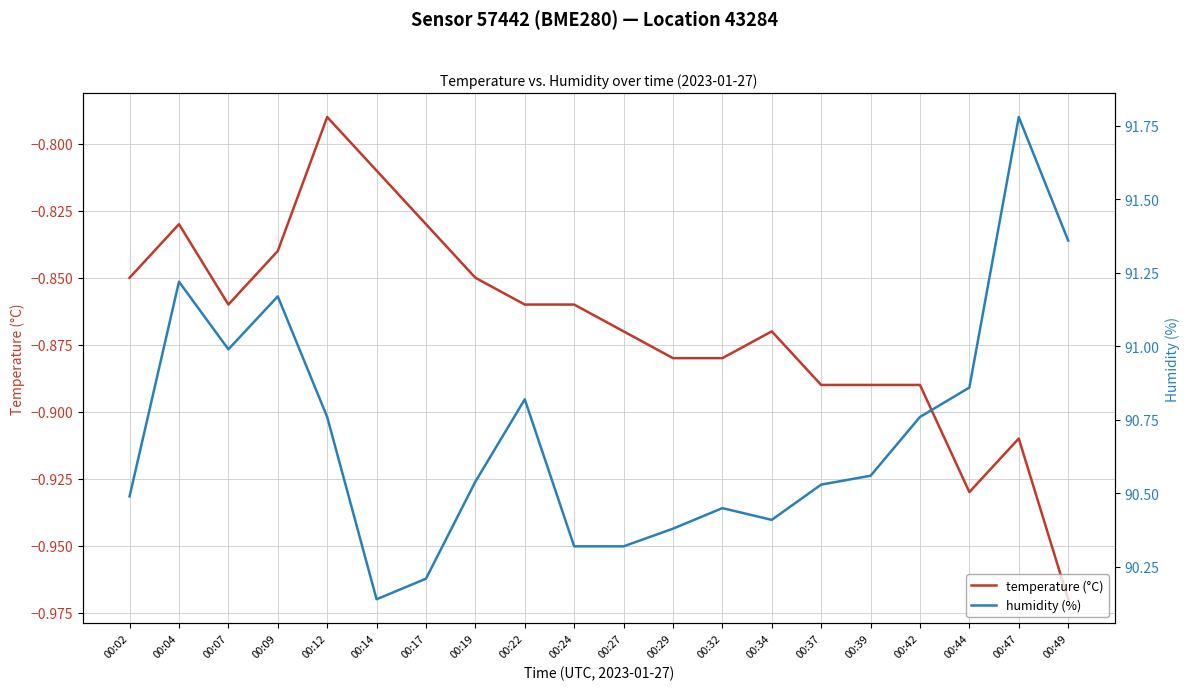

Reading left to right, transcribe all the data shown in this chart.

temperature (°C): -0.8	-0.8	-0.9	-0.8	-0.8	-0.8	-0.8	-0.8	-0.9	-0.9	-0.9	-0.9	-0.9	-0.9	-0.9	-0.9	-0.9	-0.9	-0.9	-1.0
humidity (%): 90.5	91.2	91.0	91.2	90.8	90.1	90.2	90.5	90.8	90.3	90.3	90.4	90.5	90.4	90.5	90.6	90.8	90.9	91.8	91.4